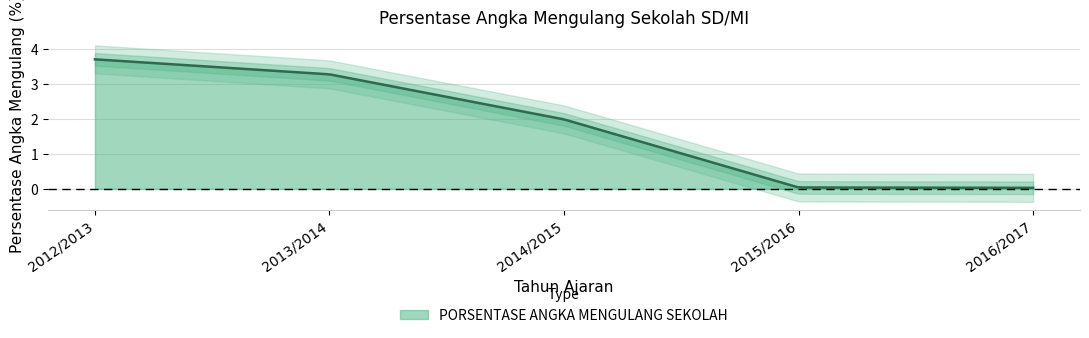

What is the sum of all values?

9.0